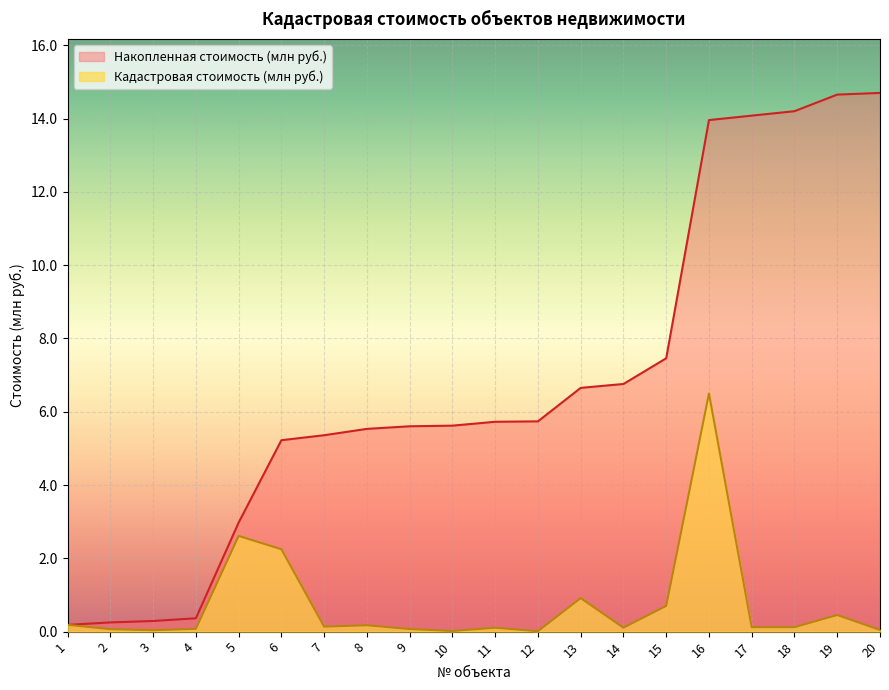

The value of Кадастровая стоимость (млн руб.) at 11 is 0.1. True or false?

True